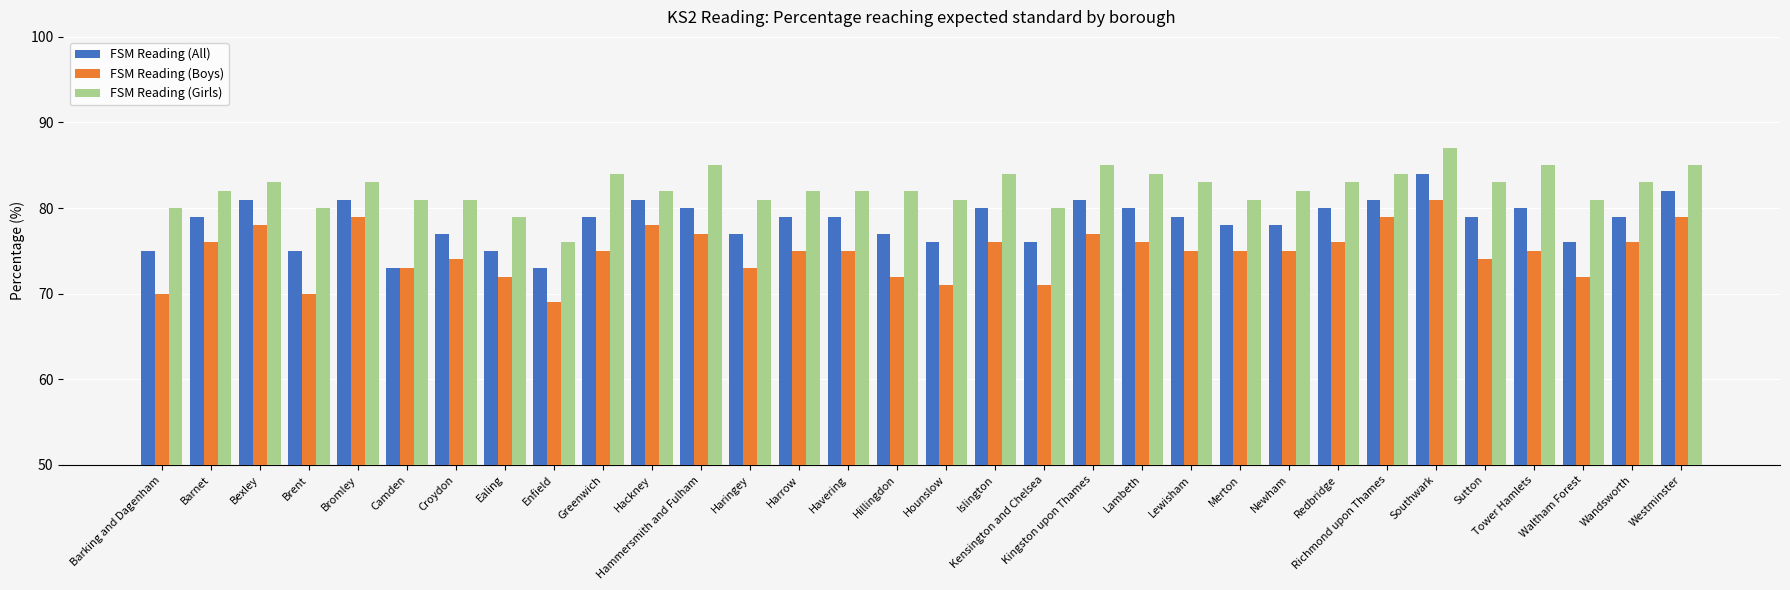

What is the spread (max minus min) of values at Lewisham?

8